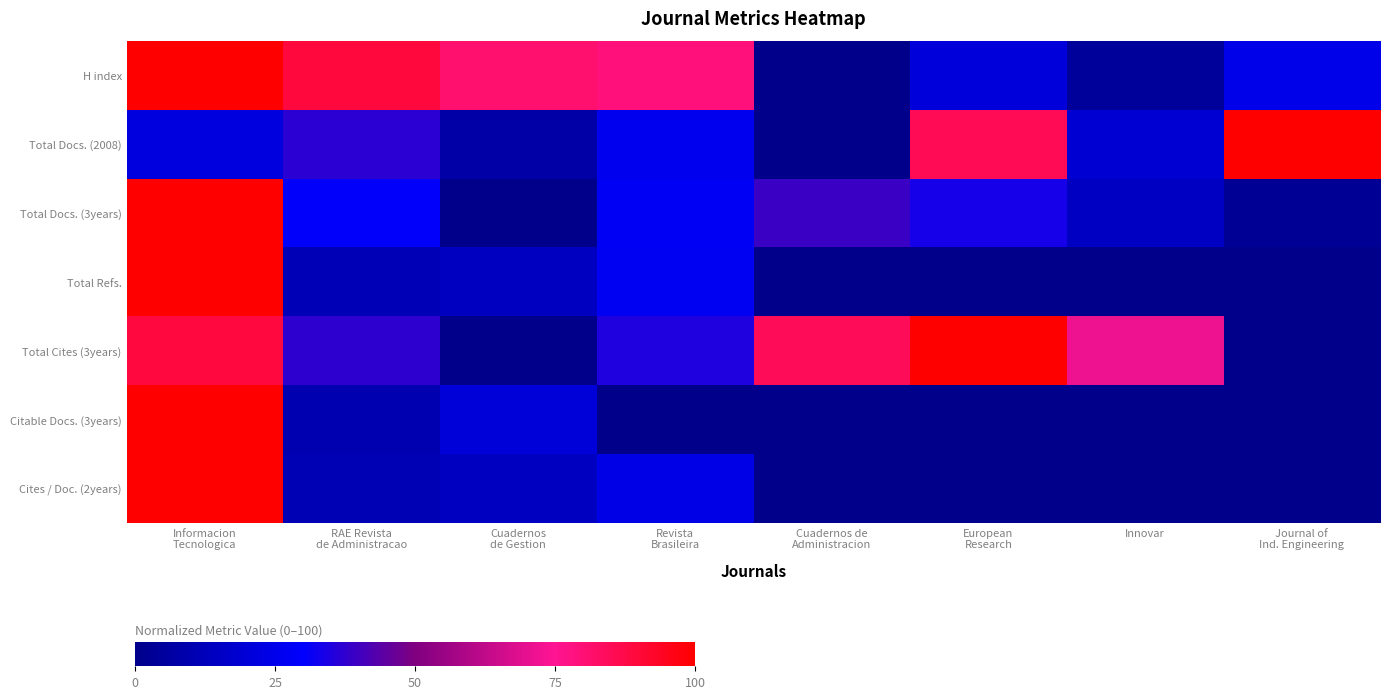

Rank the series by their maximum value, from highest to lowest.

H index, Total Docs. (2008), Total Docs. (3years), Total Refs., Total Cites (3years), Citable Docs. (3years), Cites / Doc. (2years)